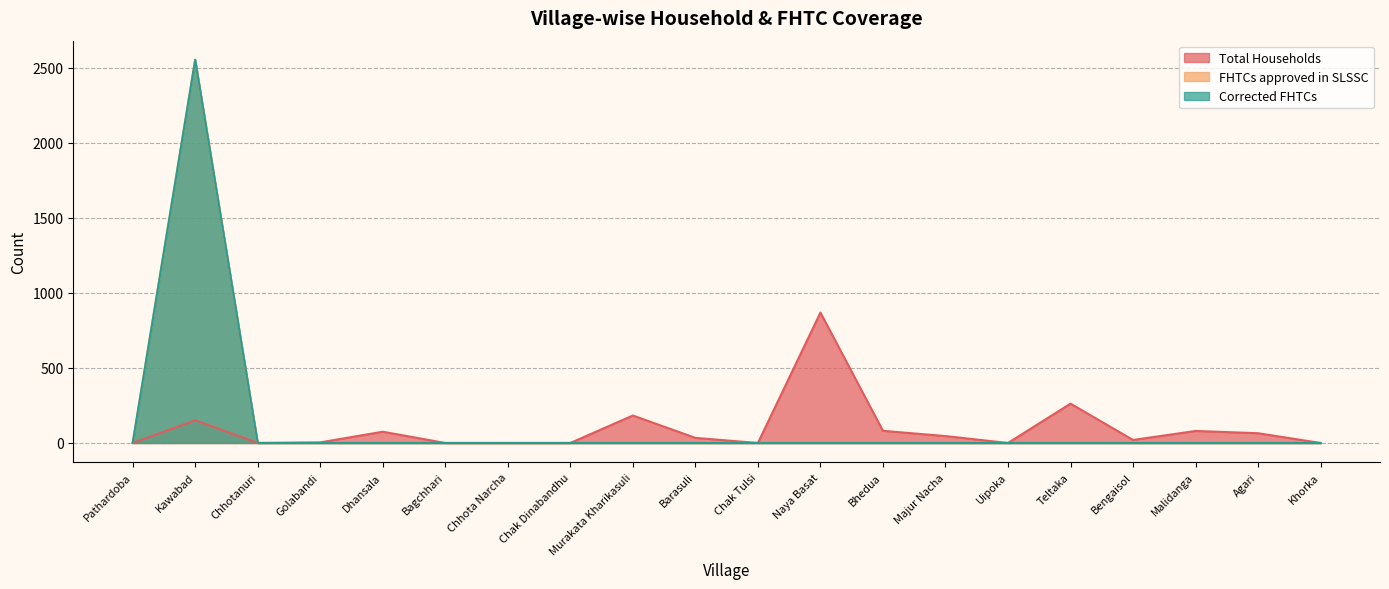

At which category does Total Households reach its first local peak?

Kawabad